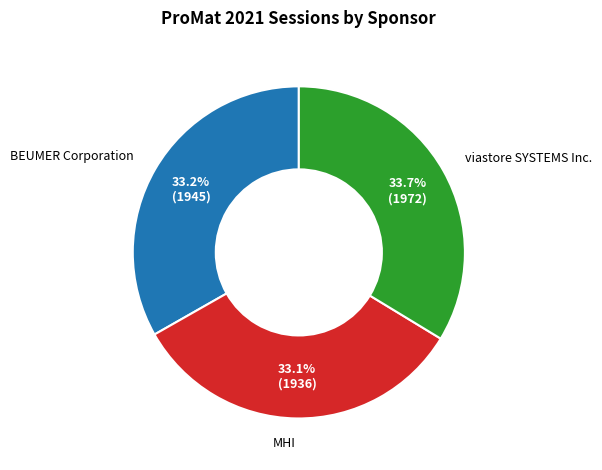

What percentage do MHI and BEUMER Corporation together represent?

66.3%